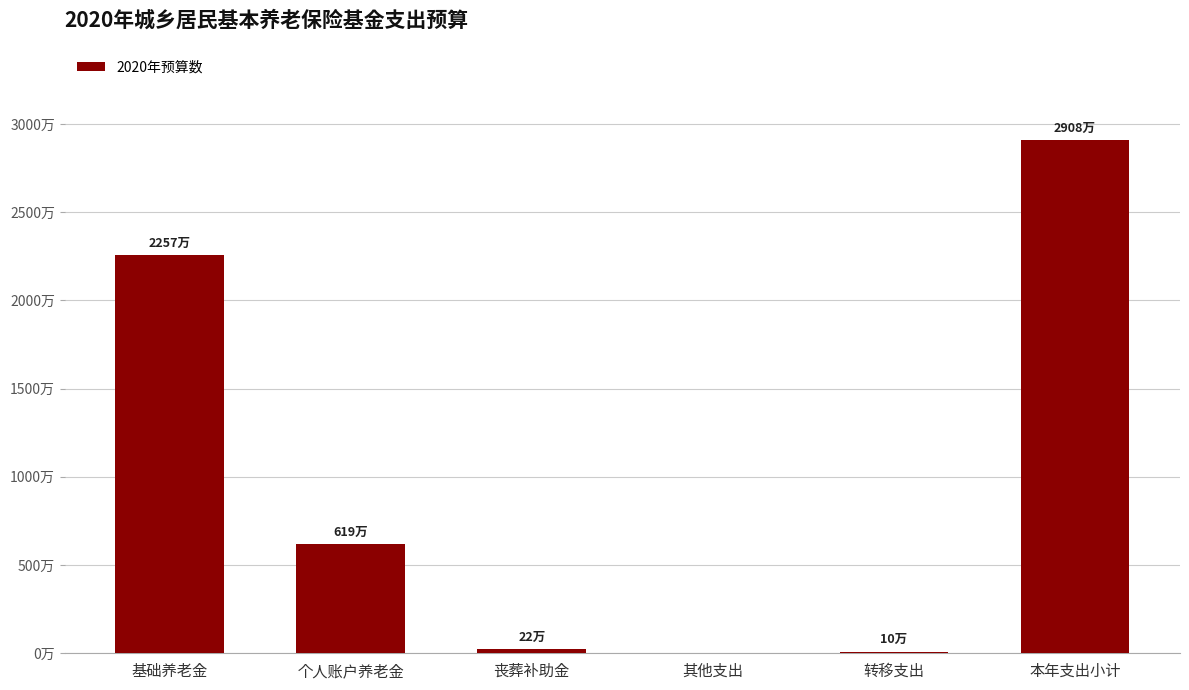

Reading left to right, transcribe all the data shown in this chart.

22567680.0	6186925.8	224000.0	0.0	99000.0	29077605.8